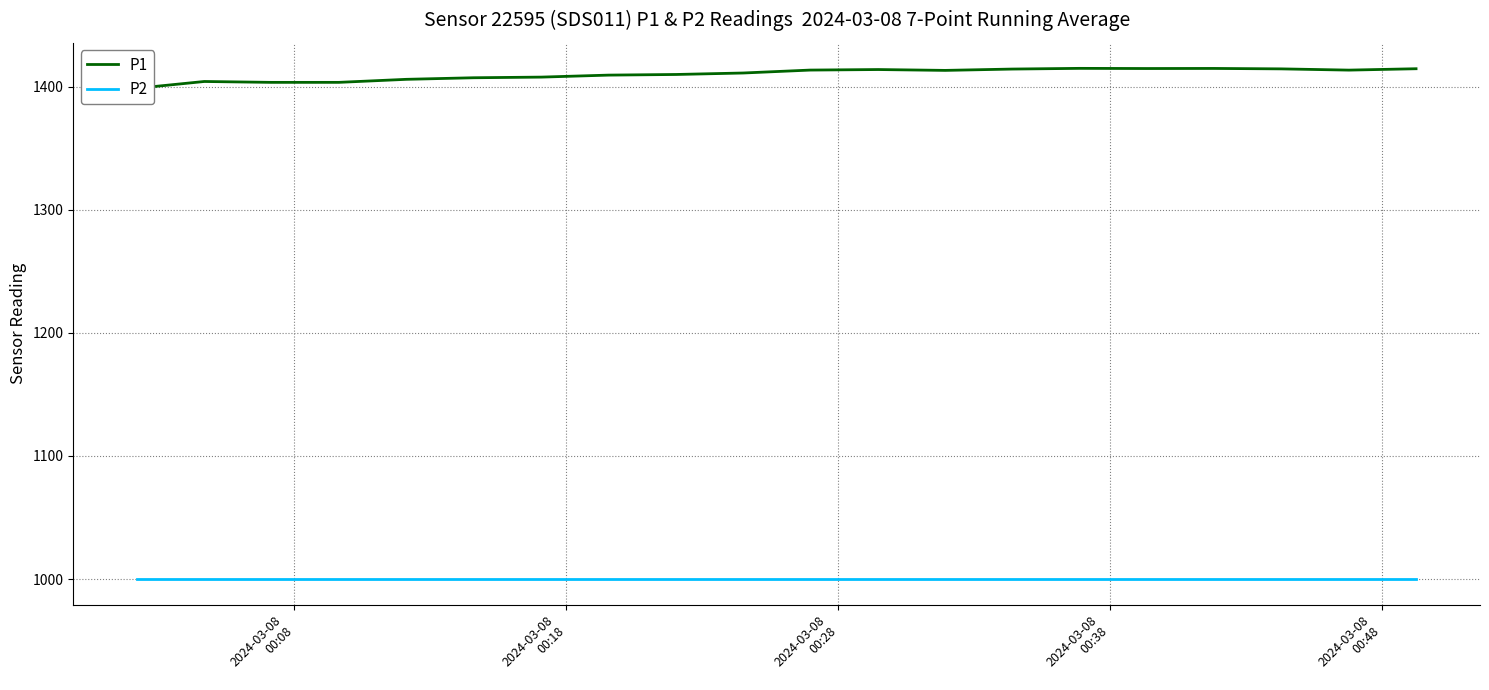

True or false: P1 and P2 intersect in this chart.

False